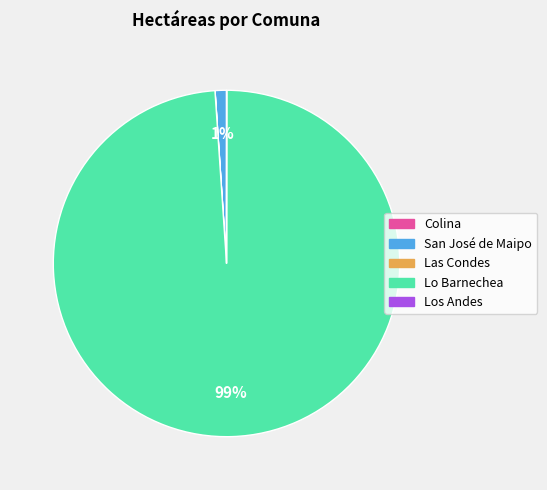

Which category accounts for the majority?

Lo Barnechea